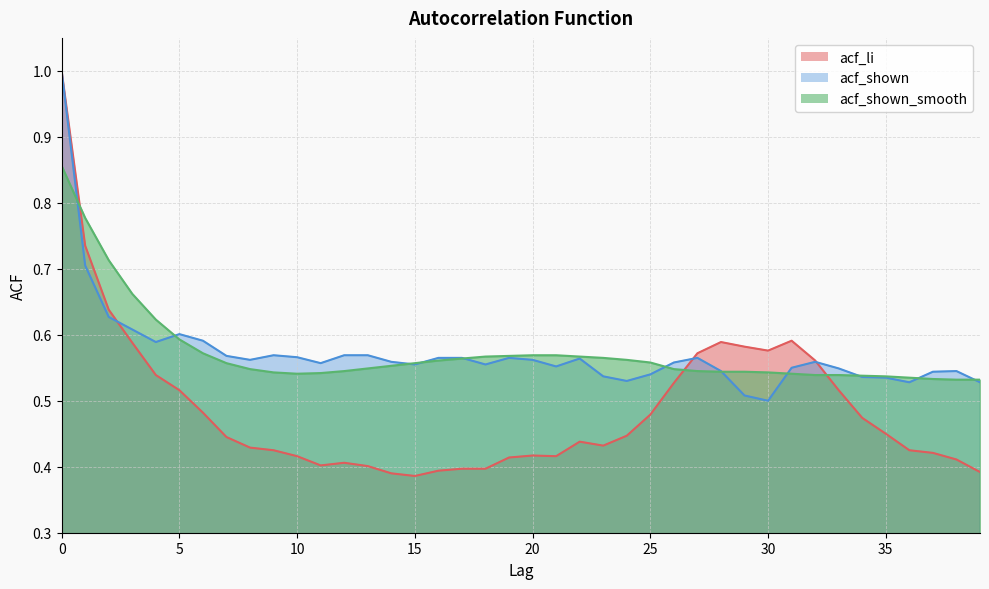

Which series ends up on top after the final intersection of acf_li and acf_shown?

acf_shown